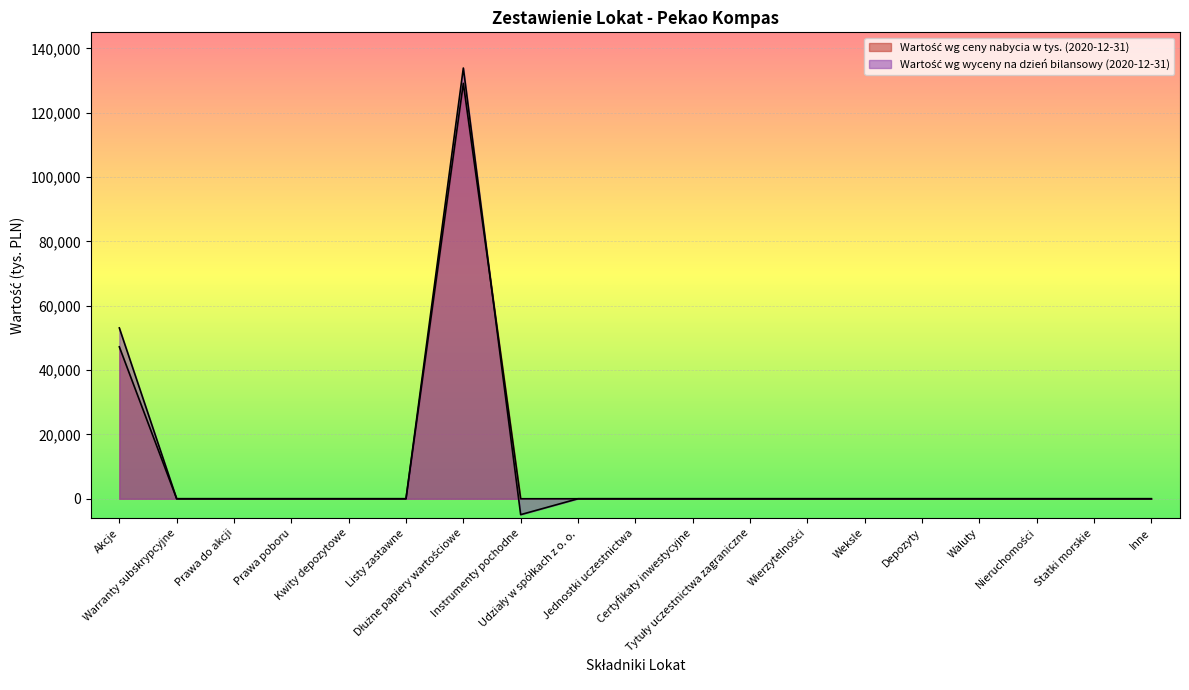

Rank the series by their average value, from lowest to highest.

Wartość wg ceny nabycia w tys. (2020-12-31), Wartość wg wyceny na dzień bilansowy (2020-12-31)